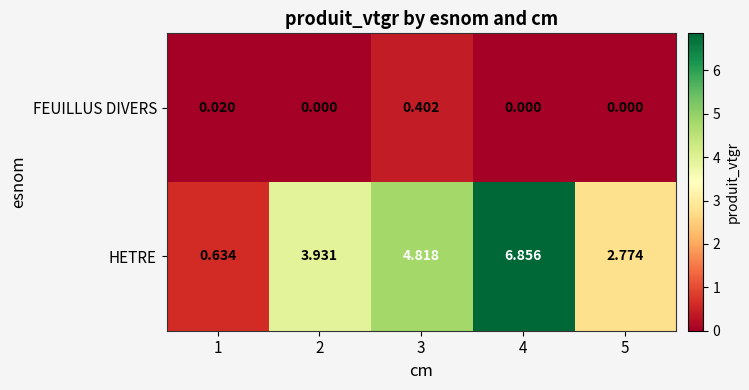

Is the value of HETRE at 5 greater than the value of FEUILLUS DIVERS at 1?

Yes